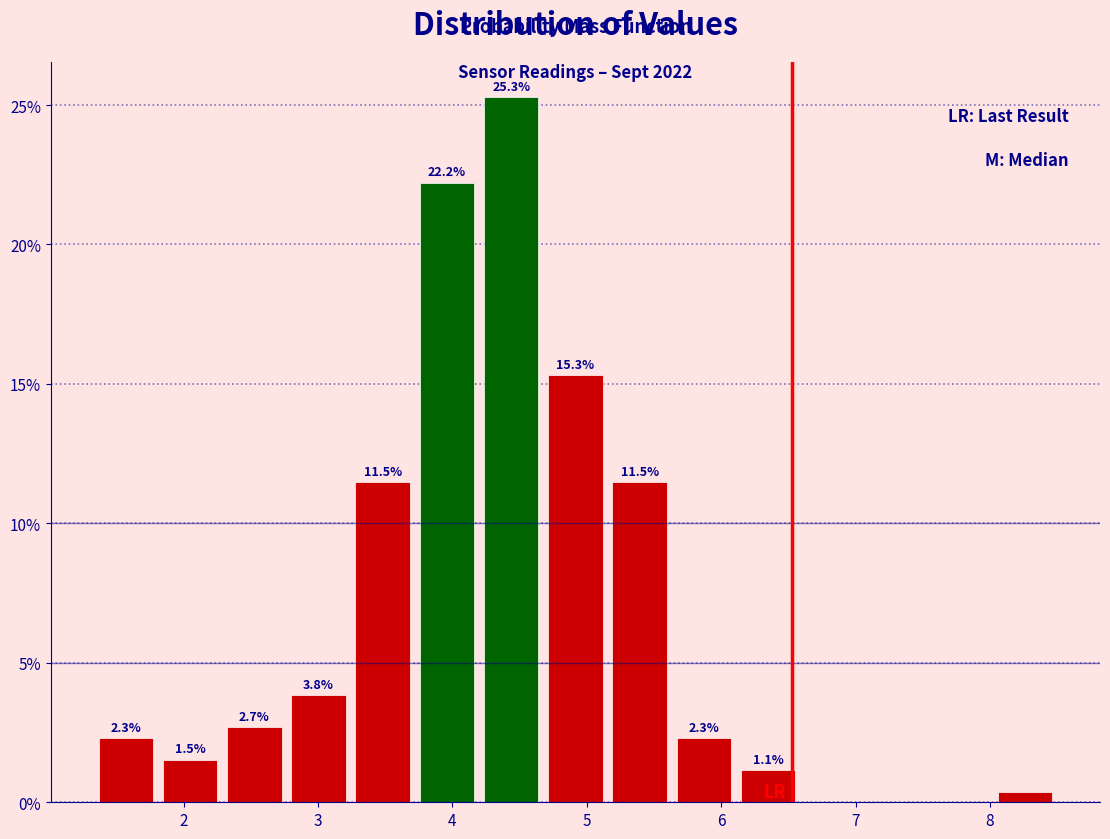

Over which range of the x-axis is the bar tallest?

4.2 to 4.7